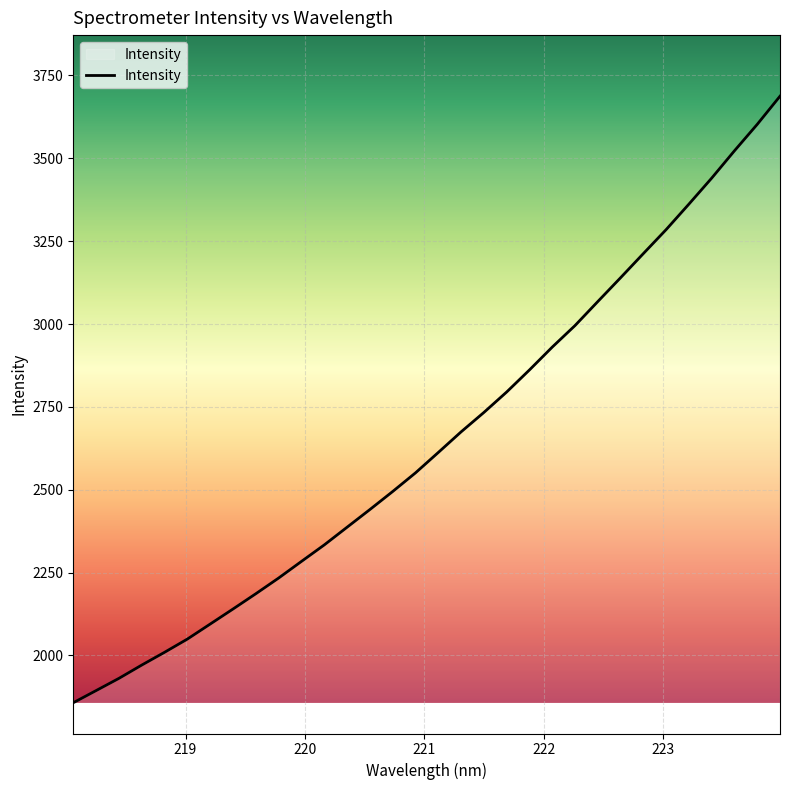

True or false: the data has more than 0 interior local peaks.

False